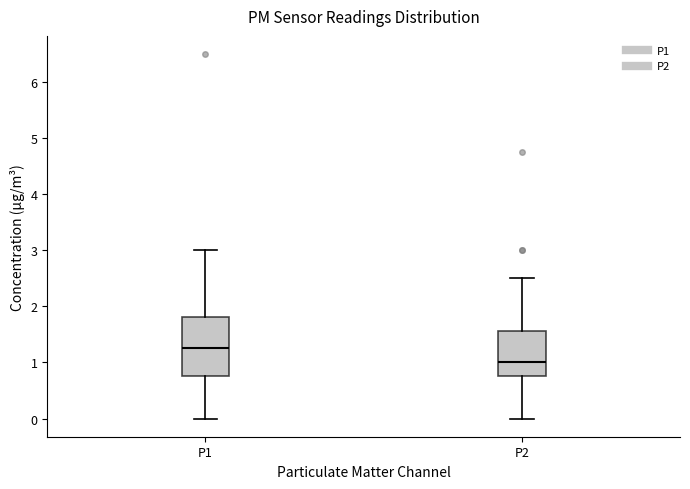

Reading left to right, read every box against the y-axis: the position of its median line, the range the box covers, and the ends of its whiskers. The values are not printed on the chart, so give them approximately, as read against the axis.

P1: median 1.3, box 0.8 to 1.8, whiskers 0.0 to 3.0
P2: median 1.0, box 0.8 to 1.6, whiskers 0.0 to 2.5